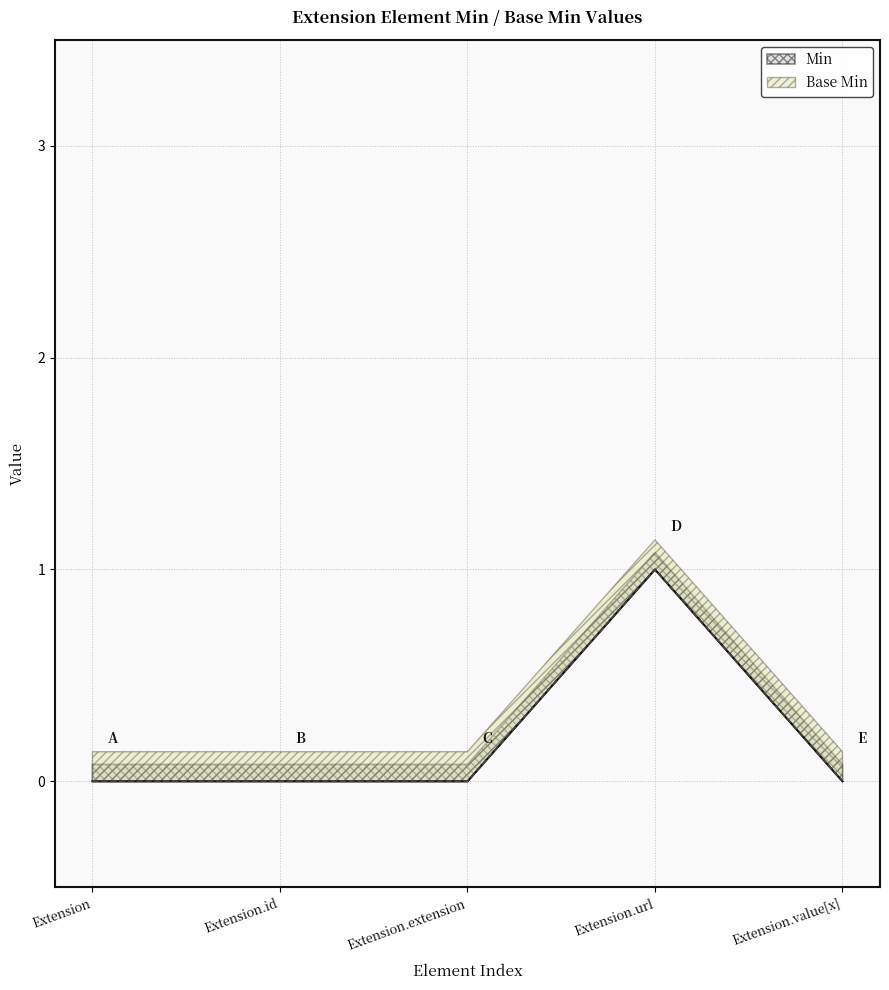

Rank the categories by Min value from lowest to highest.

Extension, Extension.id, Extension.extension, Extension.value[x], Extension.url